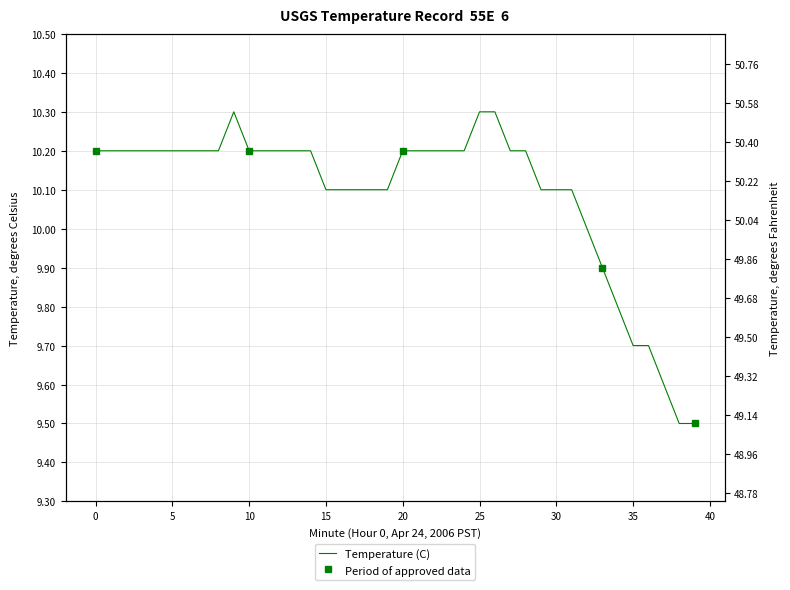

The value at 15 is 16.1. True or false?

False